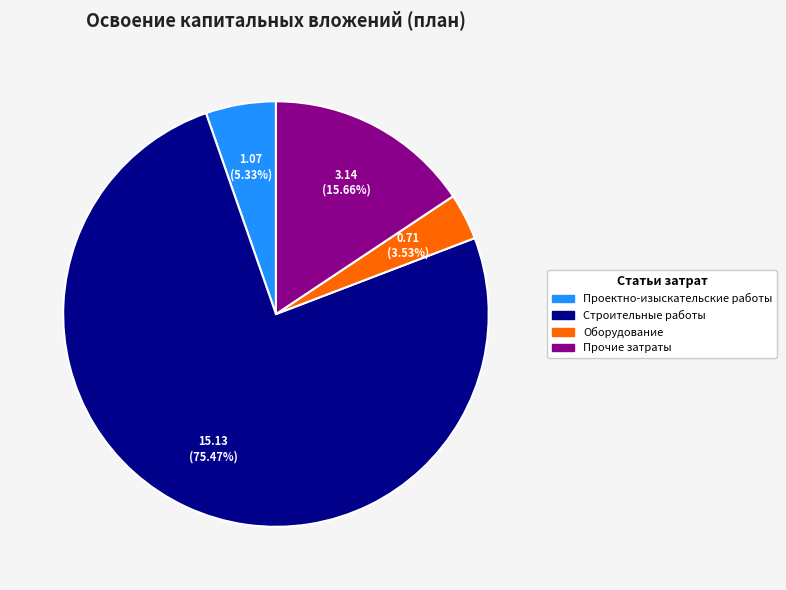

To the nearest percent, what is the average slice percentage?

25%